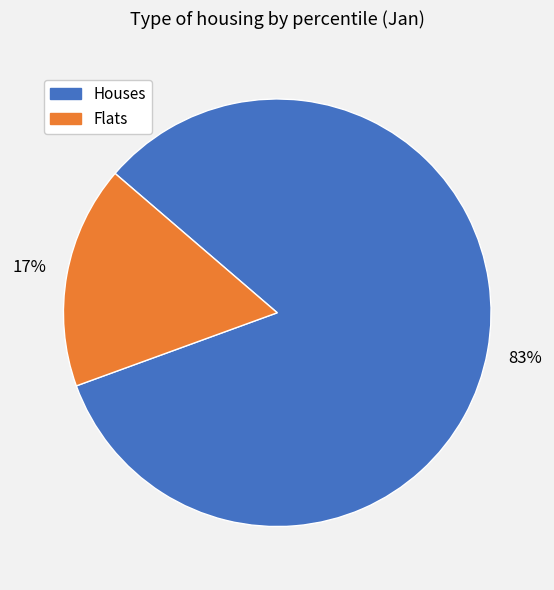

Is there any slice that represents more than half of the pie?

Yes